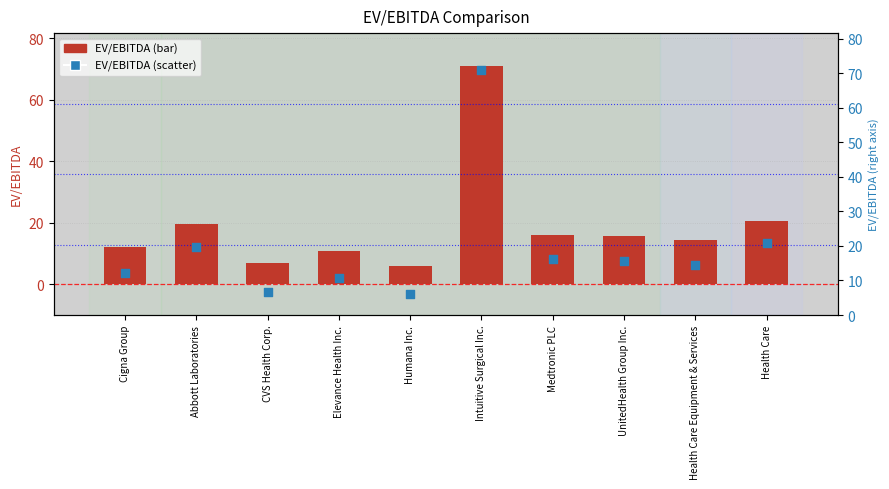

At how many categories does at least one series exceed 70?

1